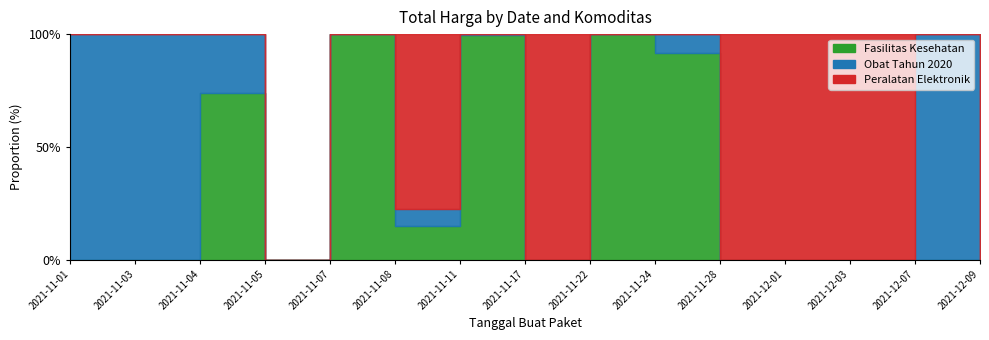

Does the chart display data point markers on the line(s)?

No